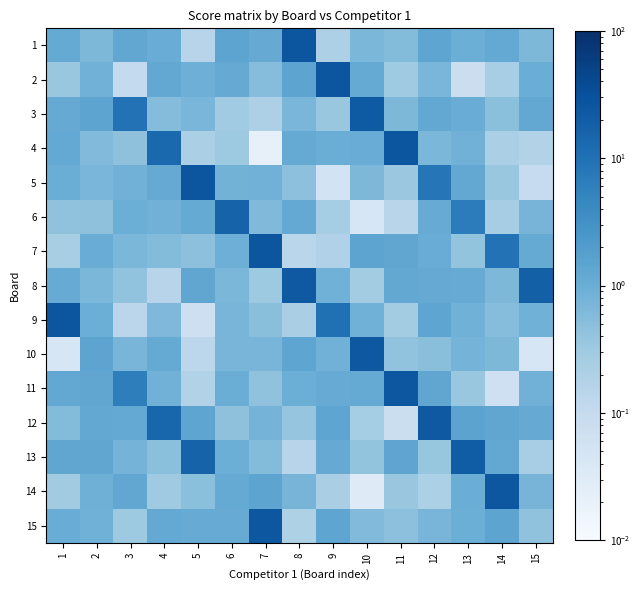

How many distinct data groups are displayed?

15